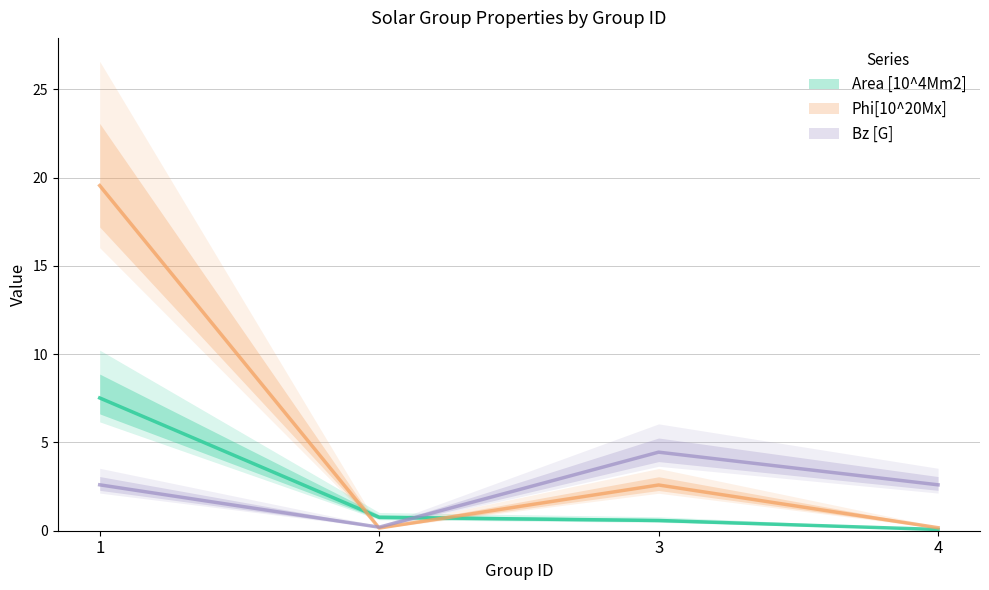

What is the value of the Area [10^4Mm2] point at the 3rd from the left?

0.6